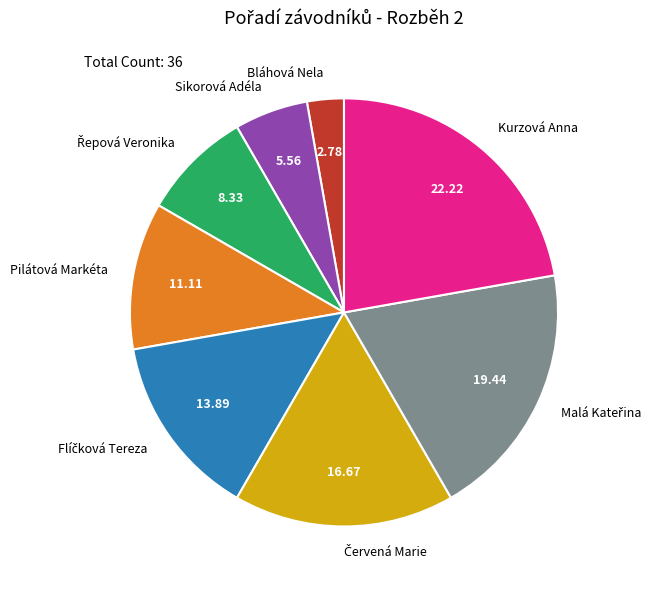

Count the number of slices in the pie.

8